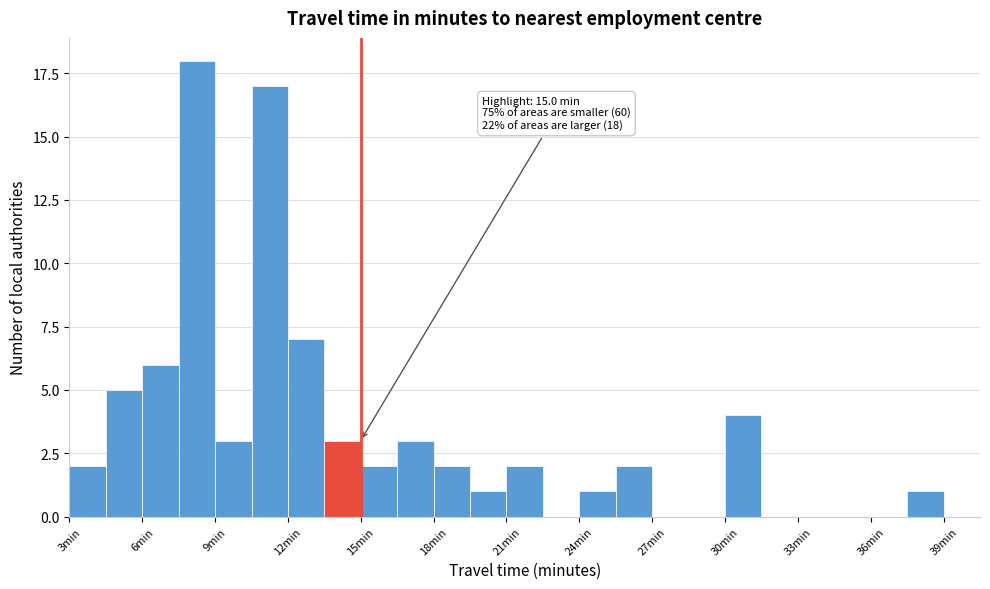

Read against the x-axis, roughly where is the centre of the tallest bar?

8.5